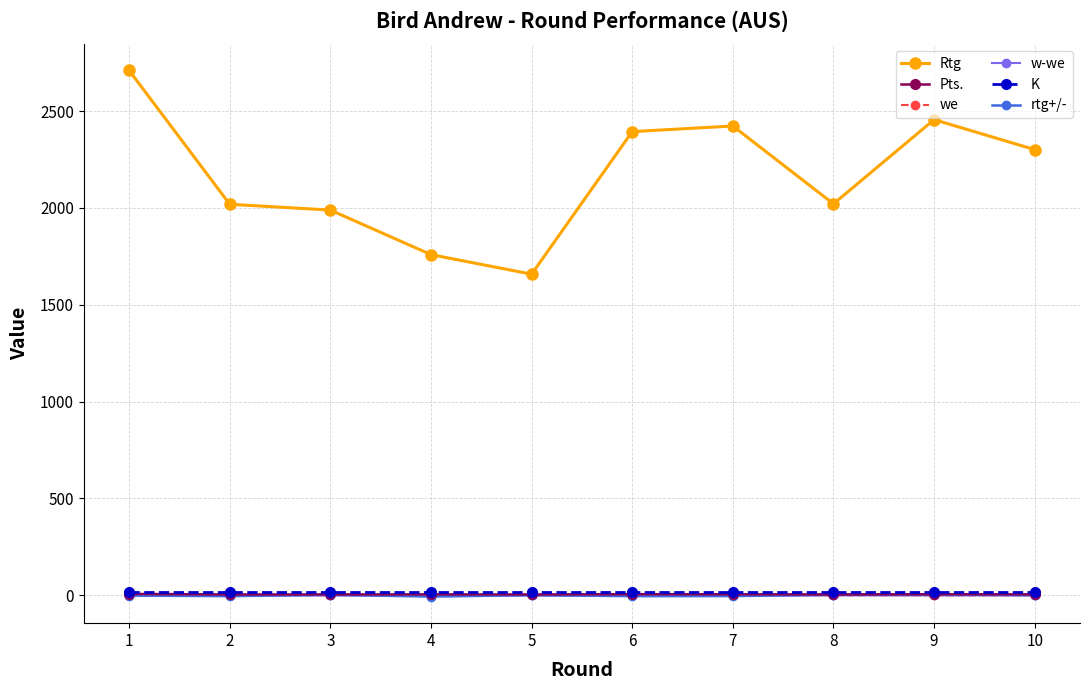

How many values in rtg+/- are below zero?

5